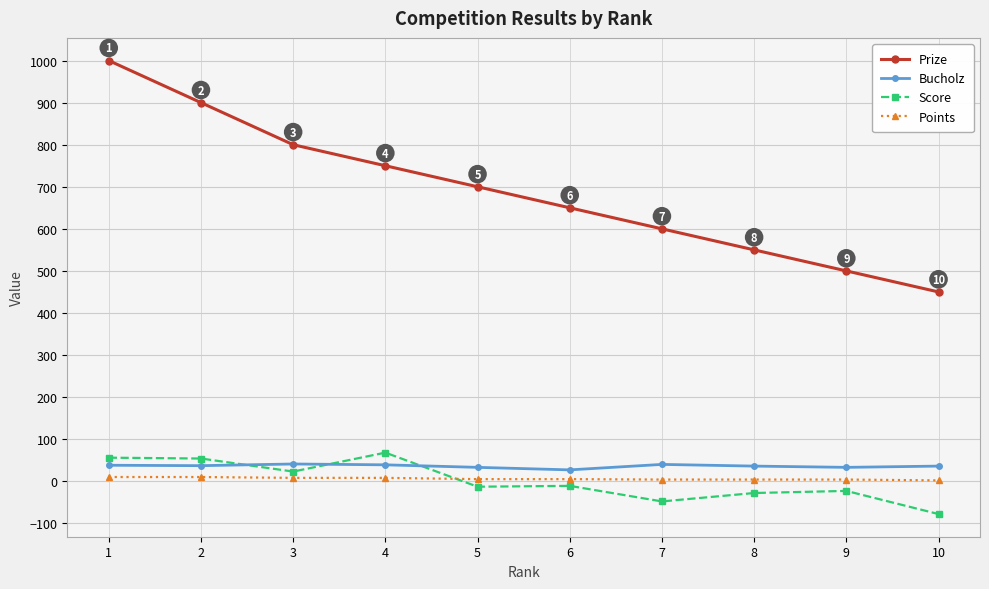

Count the number of data series in this chart.

4